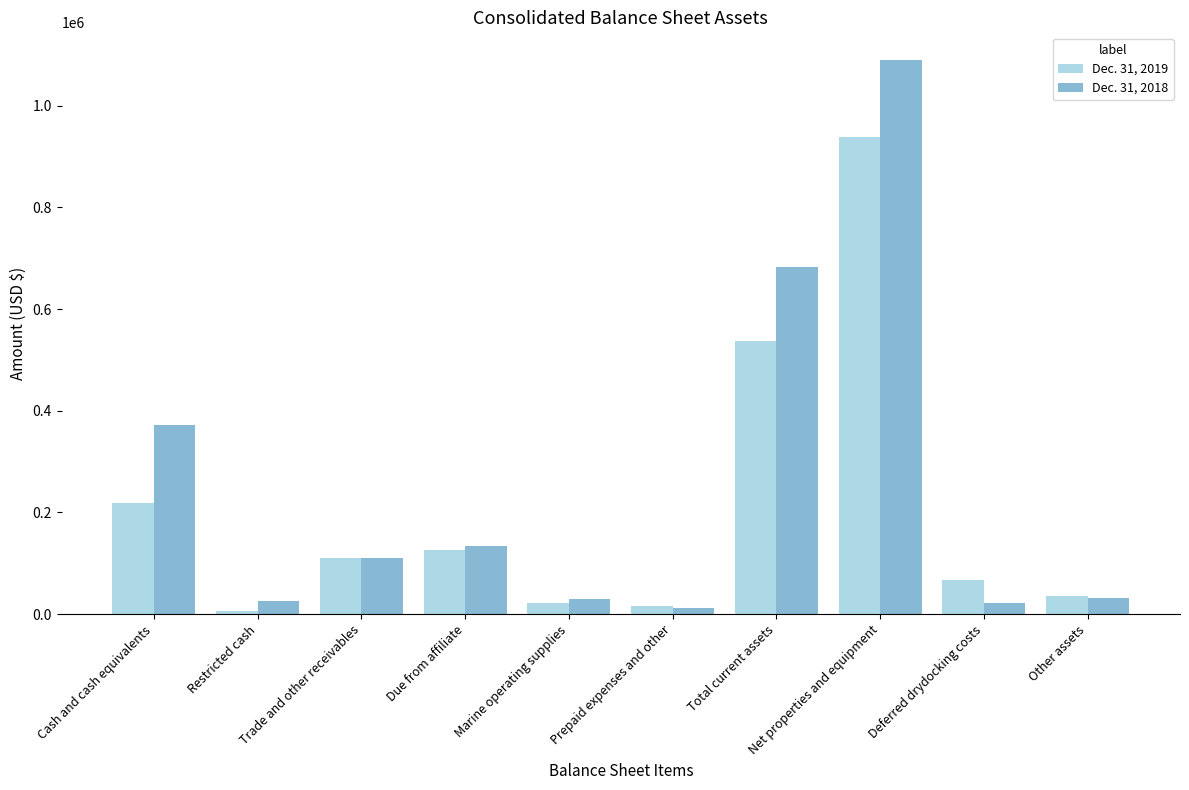

How many data points does each series have?

10